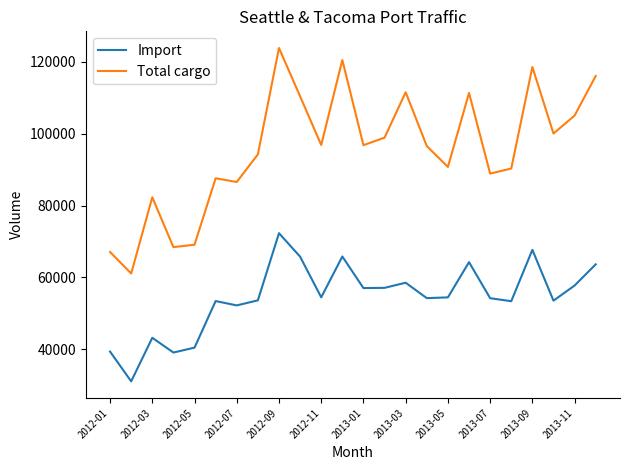

What is the maximum value for Total cargo?

123864